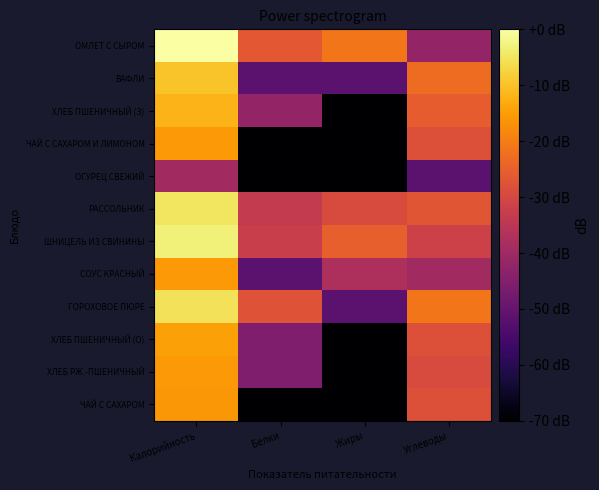

Reading left to right, transcribe all the data shown in this chart.

ОМЛЕТ С СЫРОМ: Калорийность=0.0	Белки=-26.4	Жиры=-21.2	Углеводы=-42.0
ВАФЛИ: Калорийность=-9.7	Белки=-51.5	Жиры=-51.5	Углеводы=-22.9
ХЛЕБ ПШЕНИЧНЫЙ (З): Калорийность=-12.0	Белки=-42.0	Жиры=-120.0	Углеводы=-25.5
ЧАЙ С САХАРОМ И ЛИМОНОМ: Калорийность=-15.7	Белки=-120.0	Жиры=-120.0	Углеводы=-28.0
ОГУРЕЦ СВЕЖИЙ: Калорийность=-39.5	Белки=-120.0	Жиры=-120.0	Углеводы=-51.5
РАССОЛЬНИК: Калорийность=-4.7	Белки=-33.5	Жиры=-29.2	Углеводы=-26.9
ШНИЦЕЛЬ ИЗ СВИНИНЫ: Калорийность=-3.1	Белки=-32.4	Жиры=-25.1	Углеводы=-31.5
СОУС КРАСНЫЙ: Калорийность=-15.8	Белки=-51.5	Жиры=-37.5	Углеводы=-39.5
ГОРОХОВОЕ ПЮРЕ: Калорийность=-5.2	Белки=-27.4	Жиры=-51.5	Углеводы=-21.2
ХЛЕБ ПШЕНИЧНЫЙ (О): Калорийность=-14.5	Белки=-45.5	Жиры=-120.0	Углеводы=-28.0
ХЛЕБ РЖ.-ПШЕНИЧНЫЙ: Калорийность=-15.8	Белки=-45.5	Жиры=-120.0	Углеводы=-29.2
ЧАЙ С САХАРОМ: Калорийность=-16.0	Белки=-120.0	Жиры=-120.0	Углеводы=-28.0